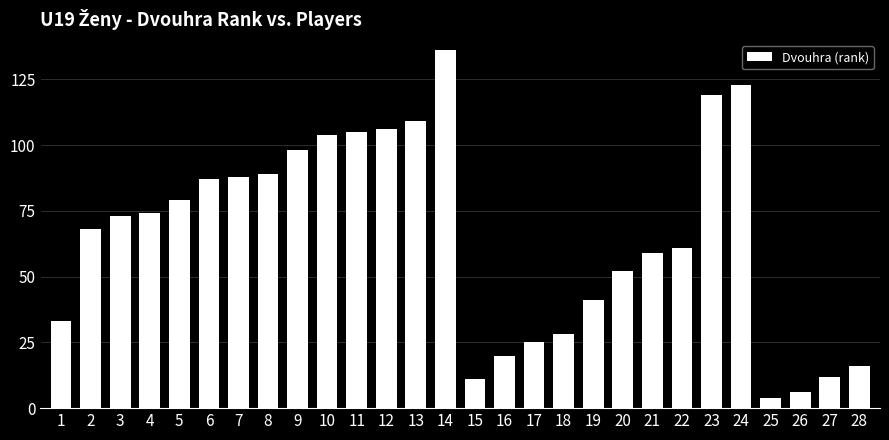

Is it true that the value at 28 is 27?

False